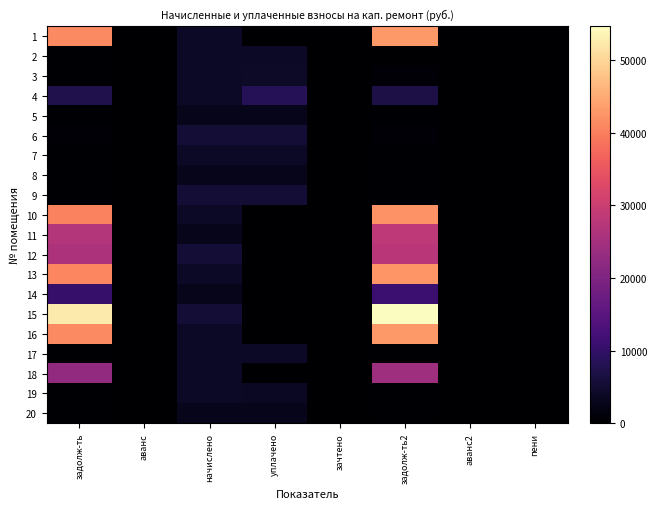

Reading left to right, what are all the values shown in this chart?

1: задолж-ть=41324.8	аванс=0.0	начислено=3968.6	уплачено=0.0	зачтено=0.0	задолж-ть2=43034.5	аванс2=0.0	пени=0.0
2: задолж-ть=328.1	аванс=0.0	начислено=3936.8	уплачено=3936.8	зачтено=0.0	задолж-ть2=0.0	аванс2=0.0	пени=0.0
3: задолж-ть=322.2	аванс=0.0	начислено=3866.9	уплачено=4189.1	зачтено=0.0	задолж-ть2=644.5	аванс2=0.0	пени=11.1
4: задолж-ть=7619.7	аванс=0.0	начислено=3886.0	уплачено=8300.0	зачтено=0.0	задолж-ть2=6938.5	аванс2=0.0	пени=0.0
5: задолж-ть=215.7	аванс=0.0	начислено=2588.5	уплачено=2588.5	зачтено=0.0	задолж-ть2=215.7	аванс2=0.0	пени=0.0
6: задолж-ть=454.7	аванс=0.0	начислено=5456.9	уплачено=5458.5	зачтено=0.0	задолж-ть2=459.4	аванс2=0.0	пени=0.9
7: задолж-ть=325.4	аванс=0.0	начислено=3905.0	уплачено=3905.0	зачтено=0.0	задолж-ть2=325.4	аванс2=0.0	пени=0.0
8: задолж-ть=216.2	аванс=0.0	начислено=2594.9	уплачено=2594.9	зачтено=0.0	задолж-ть2=216.2	аванс2=0.0	пени=0.0
9: задолж-ть=421.2	аванс=0.0	начислено=5336.0	уплачено=5340.0	зачтено=0.0	задолж-ть2=420.2	аванс2=0.0	пени=0.0
10: задолж-ть=40530.1	аванс=0.0	начислено=3892.3	уплачено=0.0	зачтено=0.0	задолж-ть2=42206.9	аванс2=0.0	пени=0.0
11: задолж-ть=27086.3	аванс=0.0	начислено=2601.2	уплачено=0.0	зачтено=0.0	задолж-ть2=28206.9	аванс2=0.0	пени=0.0
12: задолж-ть=26058.8	аванс=0.0	начислено=5374.2	уплачено=0.0	зачтено=0.0	задолж-ть2=27910.5	аванс2=0.0	пени=0.0
13: задолж-ть=40927.5	аванс=0.0	начислено=3930.5	уплачено=0.0	зачтено=0.0	задолж-ть2=42620.7	аванс2=0.0	пени=0.0
14: задолж-ть=10265.7	аванс=0.0	начислено=2594.9	уплачено=0.0	зачтено=0.0	задолж-ть2=11087.2	аванс2=0.0	пени=0.0
15: задолж-ть=52343.5	аванс=0.0	начислено=5425.1	уплачено=0.0	зачтено=0.0	задолж-ть2=54619.5	аванс2=0.0	пени=0.0
16: задолж-ть=41192.4	аванс=0.0	начислено=3955.9	уплачено=0.0	зачтено=0.0	задолж-ть2=42896.5	аванс2=0.0	пени=0.0
17: задолж-ть=329.7	аванс=0.0	начислено=3955.9	уплачено=3955.9	зачтено=0.0	задолж-ть2=329.7	аванс2=0.0	пени=0.0
18: задолж-ть=22724.9	аванс=0.0	начислено=3968.6	уплачено=0.0	зачтено=0.0	задолж-ть2=24151.8	аванс2=0.0	пени=0.0
19: задолж-ть=330.2	аванс=0.0	начислено=3962.3	уплачено=3632.1	зачтено=0.0	задолж-ть2=330.2	аванс2=0.0	пени=0.0
20: задолж-ть=216.2	аванс=0.0	начислено=2594.9	уплачено=2594.9	зачтено=0.0	задолж-ть2=216.2	аванс2=0.0	пени=0.2